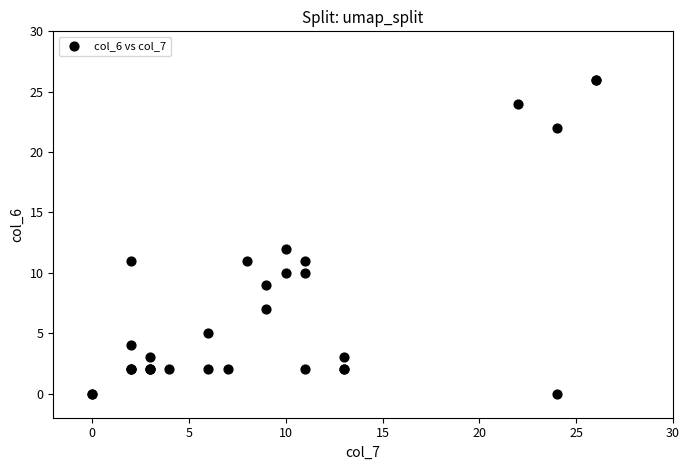

What Y value in the scatter plot is closest to 13?

12